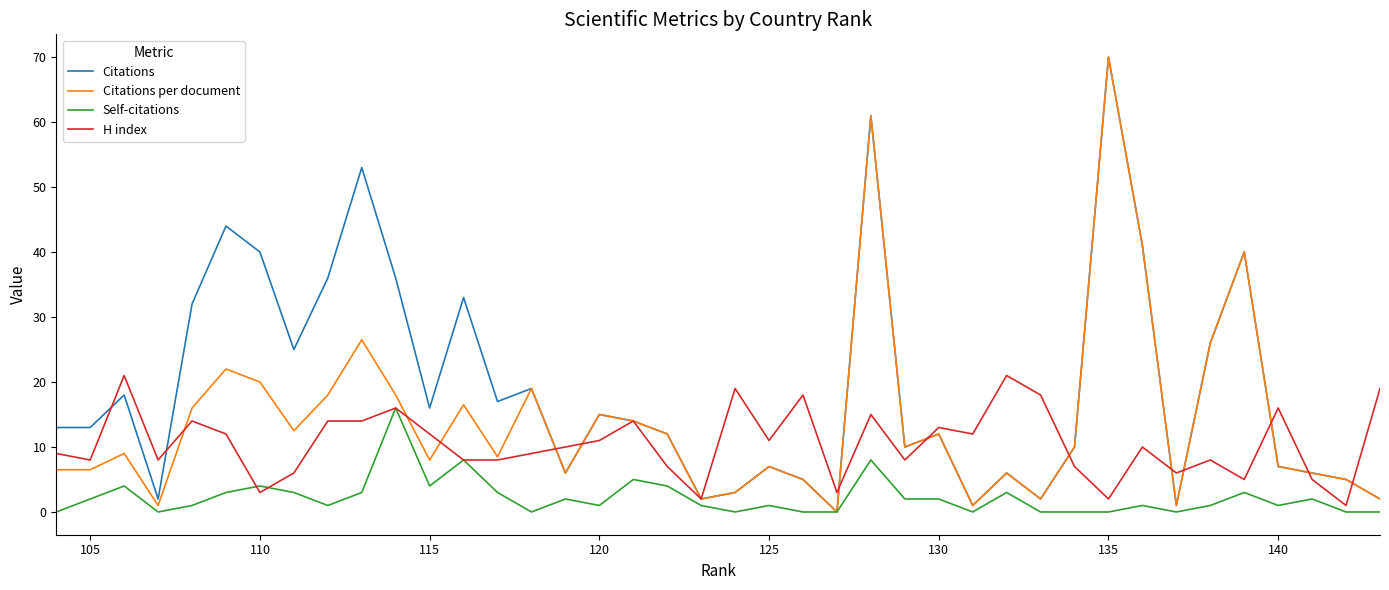

Does the chart have visible grid lines?

No